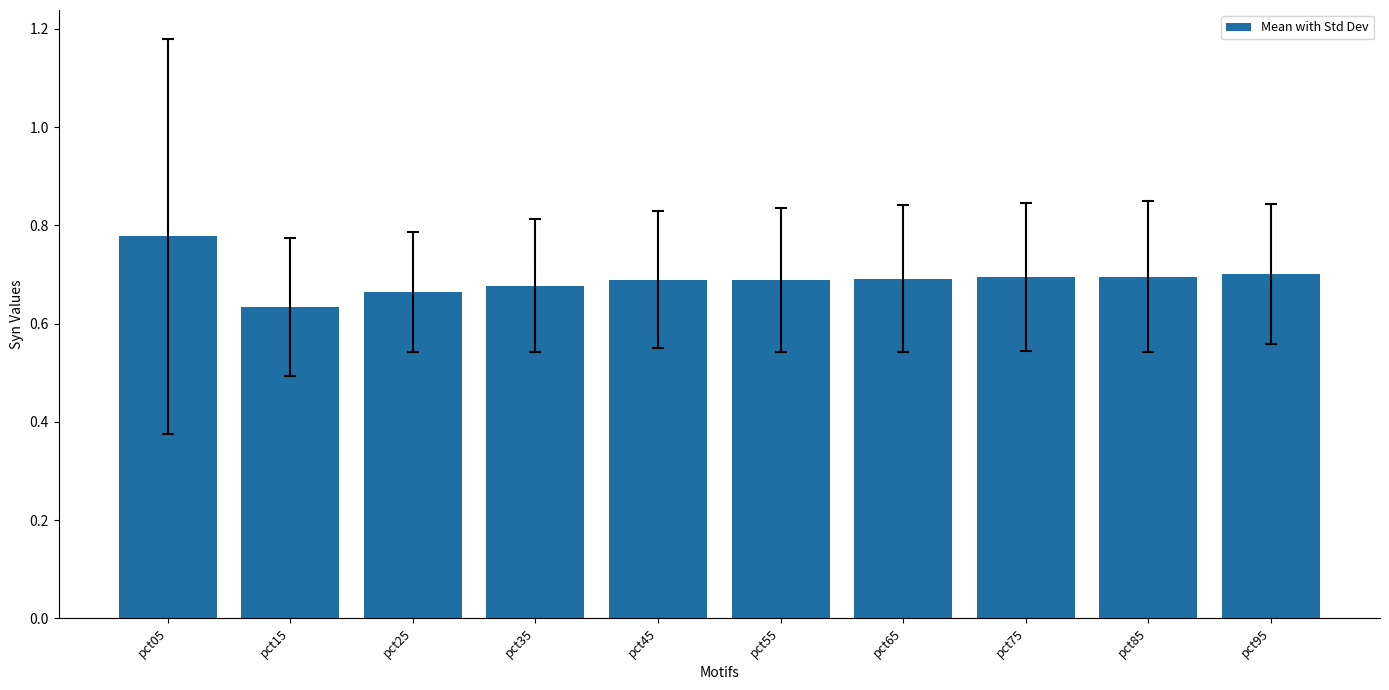

Which label corresponds to the largest value in the chart?

pct05